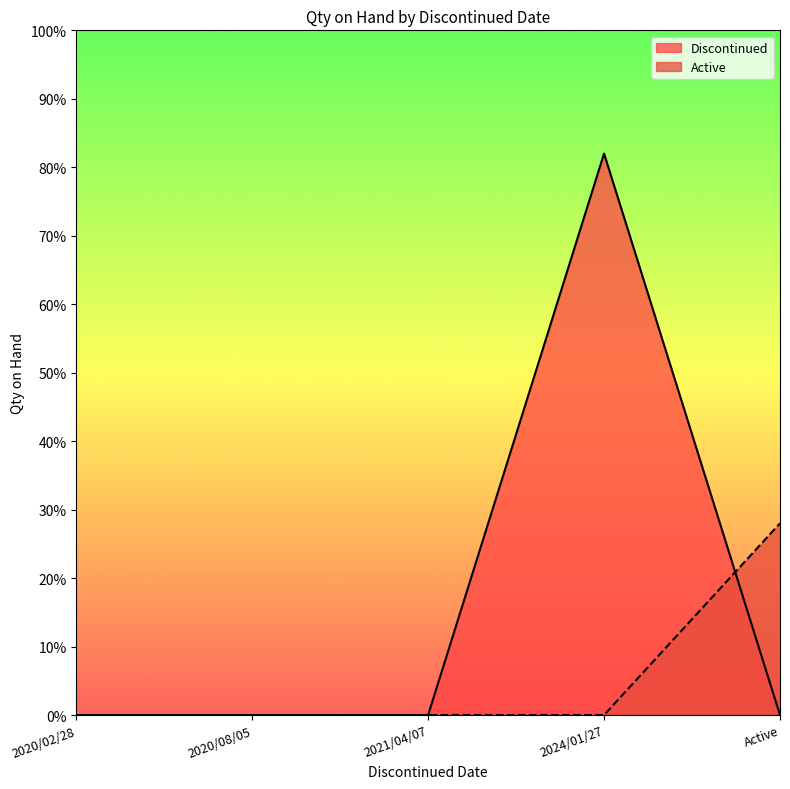

What is the spread (max minus min) of values at 2020/08/05?

0